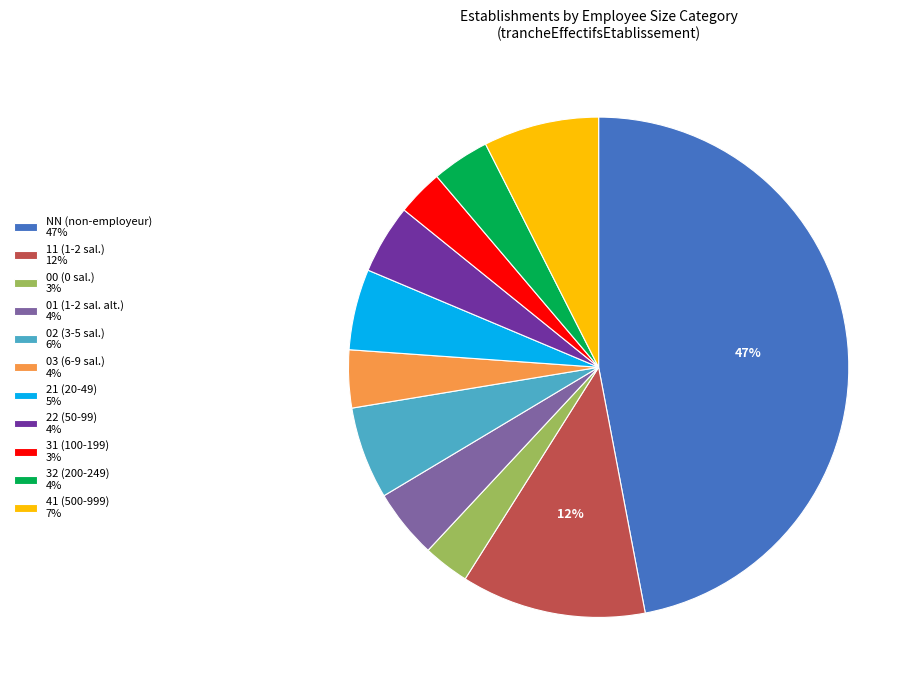

To the nearest percent, what is the difference between the largest and smallest slice percentages?

44%